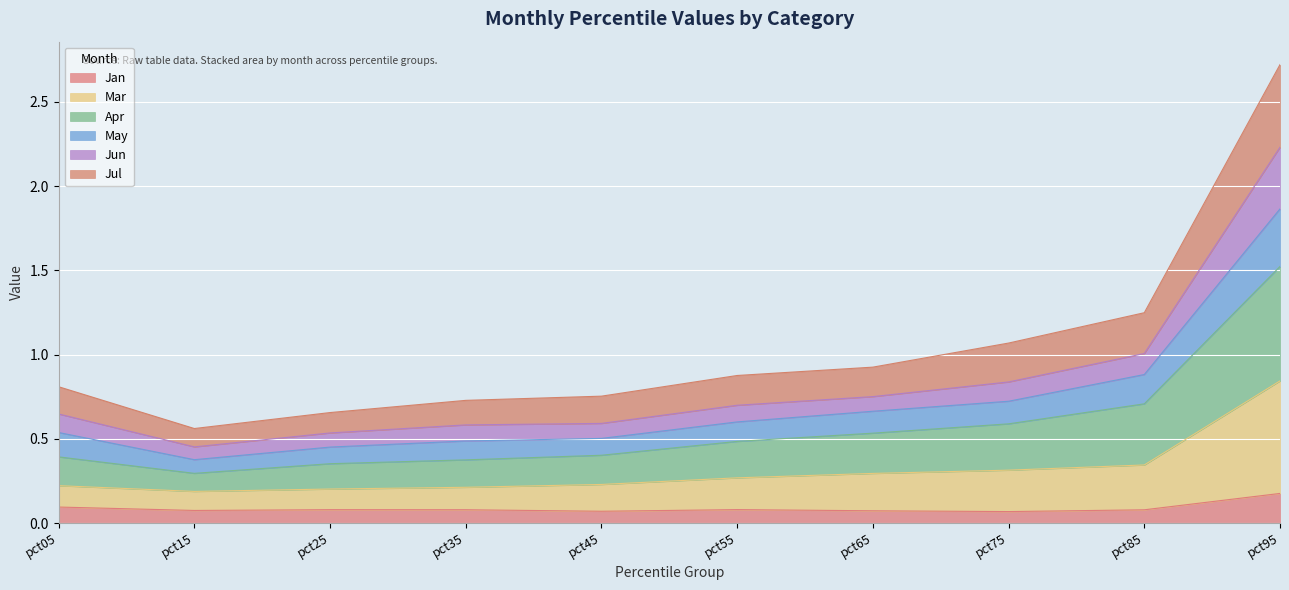

What are all the series names shown in the legend?

Jan, Mar, Apr, May, Jun, Jul